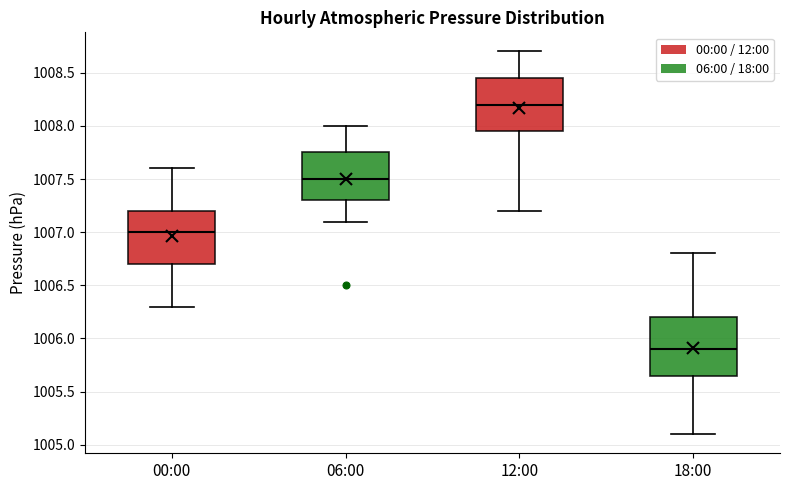

Where does the lower whisker of the box for 00:00 end on the y-axis? The values are not printed on the chart, so give them approximately, as read against the axis.

1006.30